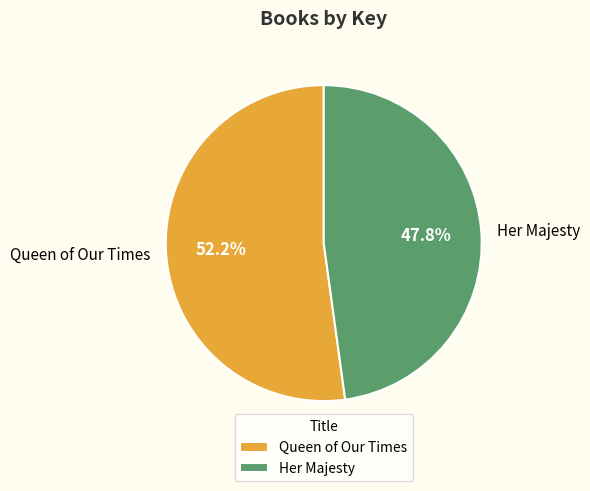

Combined, do Queen of Our Times and Her Majesty account for over 50%?

Yes